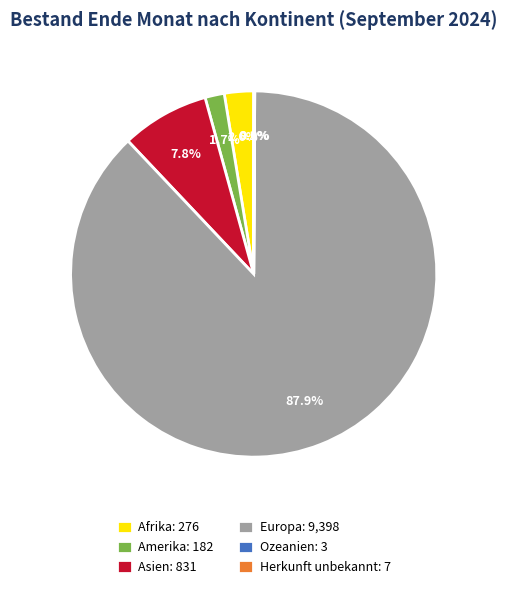

Approximately how many times larger is the value at Europa: 9,398 compared to Asien: 831?

11.3